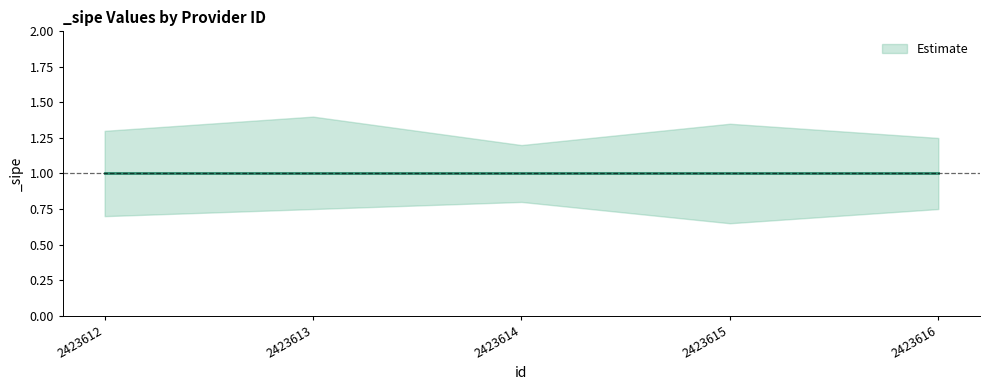

Reading left to right, transcribe all the data shown in this chart.

_sipe: 2423612=1.0	2423613=1.0	2423614=1.0	2423615=1.0	2423616=1.0
_sipe_upper: 2423612=1.3	2423613=1.4	2423614=1.2	2423615=1.4	2423616=1.2
_sipe_lower: 2423612=0.7	2423613=0.8	2423614=0.8	2423615=0.7	2423616=0.8